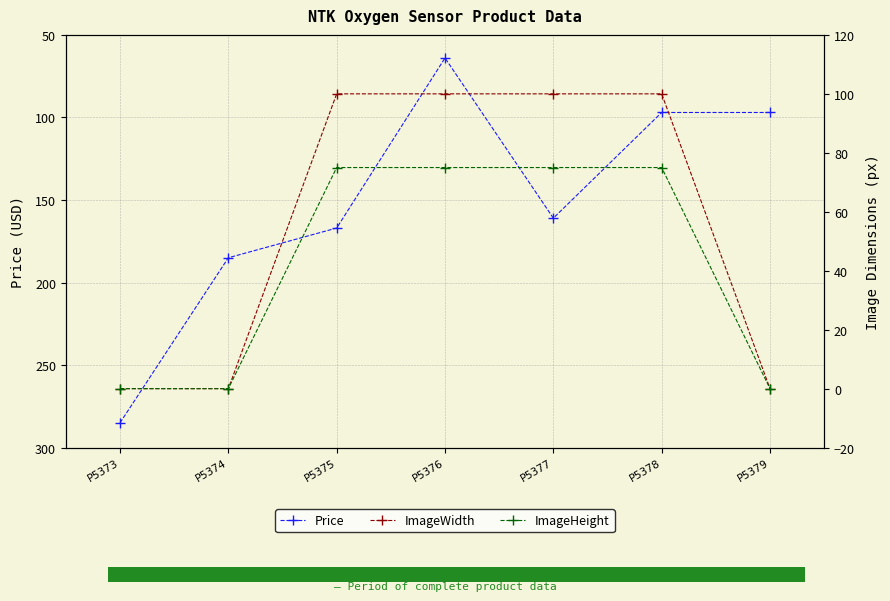

What is the value of the ImageHeight point at the 4th from the left?

75